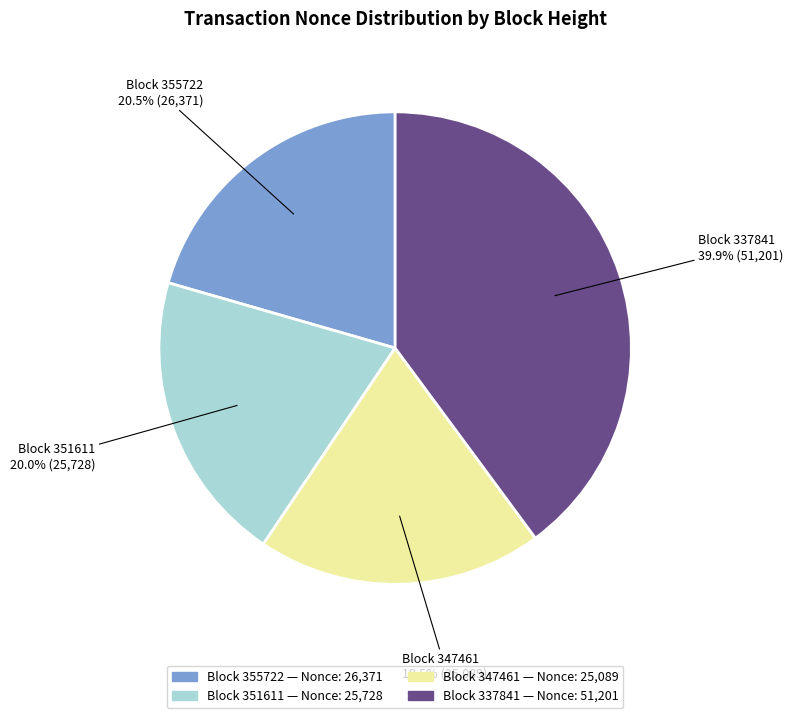

Count the number of slices in the pie.

4